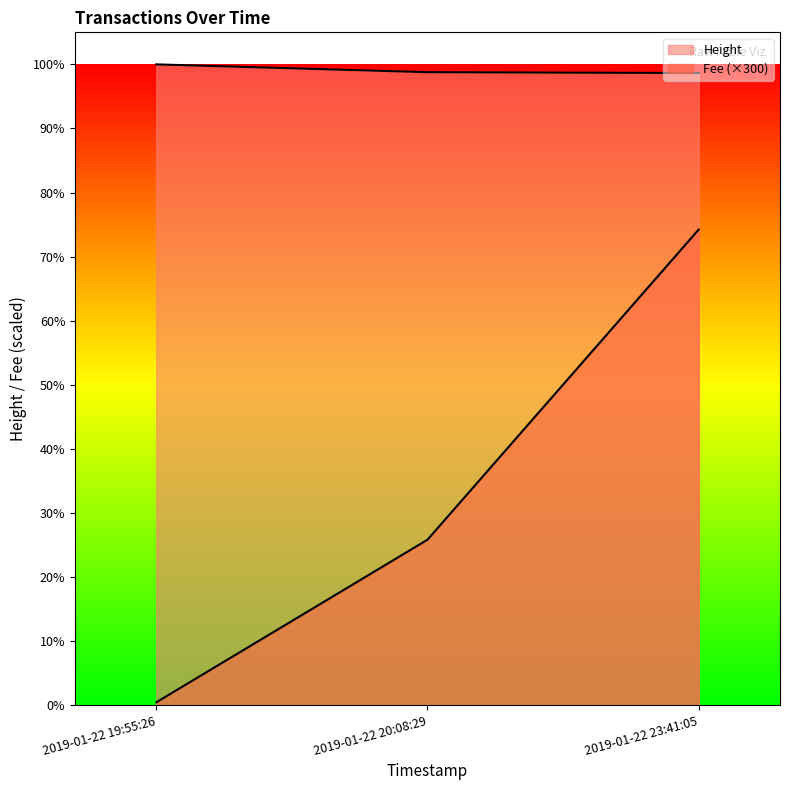

How many lines are shown in the chart?

2